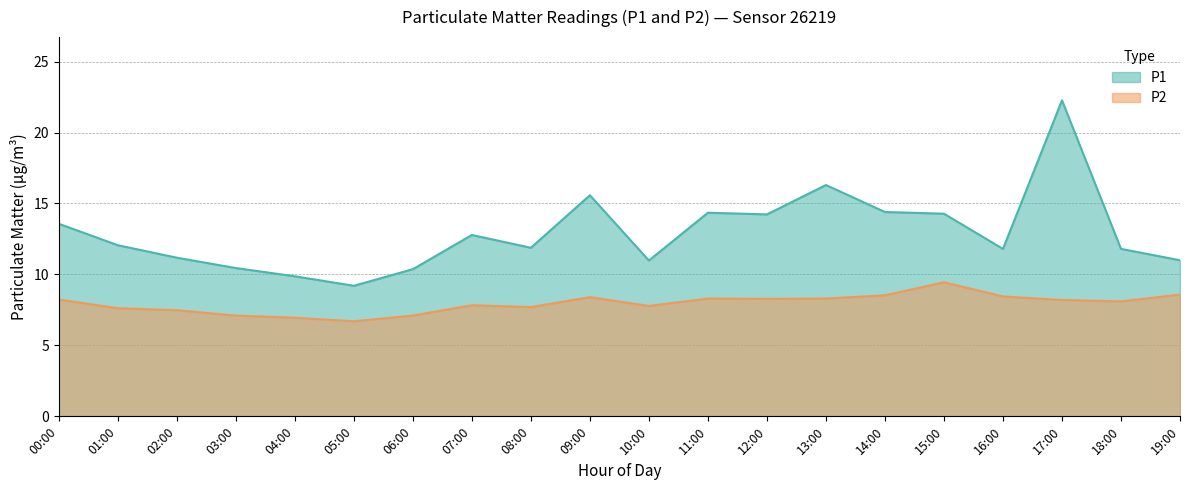

Reading right to left, transcribe all the data shown in this chart.

P1: 19:00=11.0	18:00=11.8	17:00=22.3	16:00=11.8	15:00=14.3	14:00=14.4	13:00=16.3	12:00=14.2	11:00=14.3	10:00=11.0	09:00=15.6	08:00=11.9	07:00=12.8	06:00=10.4	05:00=9.2	04:00=9.9	03:00=10.4	02:00=11.2	01:00=12.1	00:00=13.6
P2: 19:00=8.6	18:00=8.1	17:00=8.2	16:00=8.4	15:00=9.4	14:00=8.5	13:00=8.3	12:00=8.3	11:00=8.3	10:00=7.8	09:00=8.4	08:00=7.7	07:00=7.8	06:00=7.1	05:00=6.7	04:00=7.0	03:00=7.1	02:00=7.5	01:00=7.6	00:00=8.2